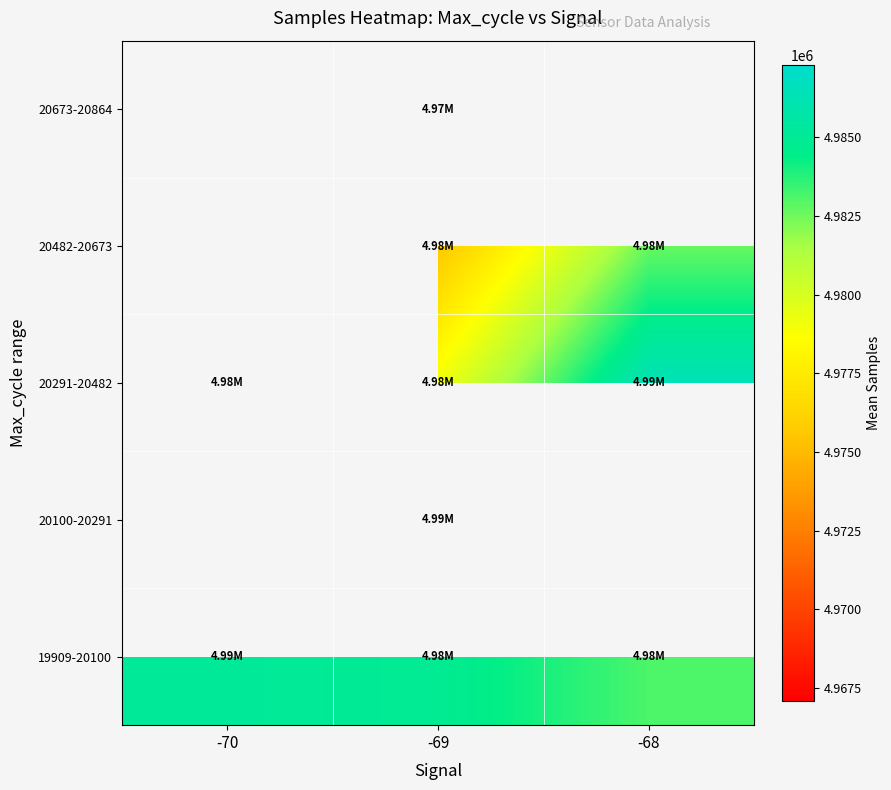

Which label corresponds to the largest value in the chart?

-69